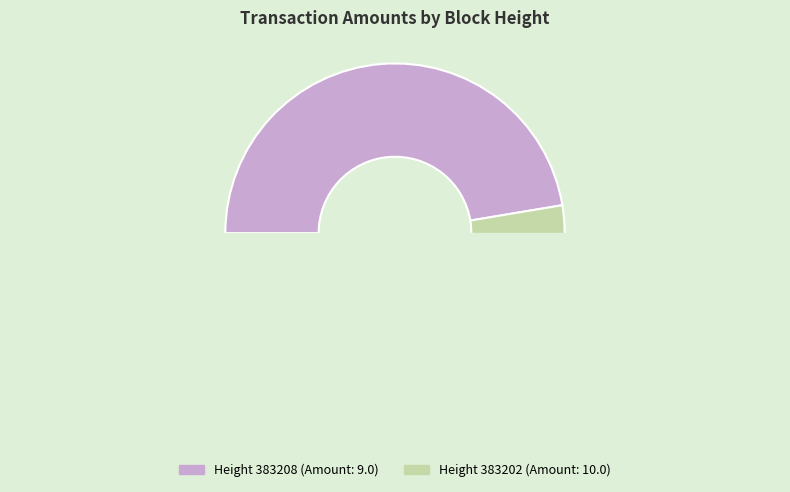

True or false: 383202 accounts for 53% of the total.

True